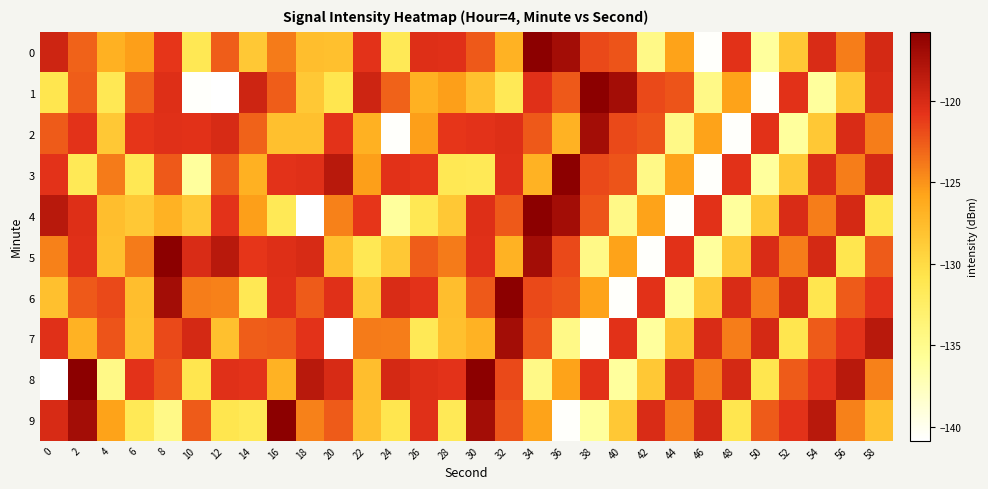

List the series in order of their peak value, highest first.

0, 1, 3, 4, 5, 6, 8, 9, 2, 7